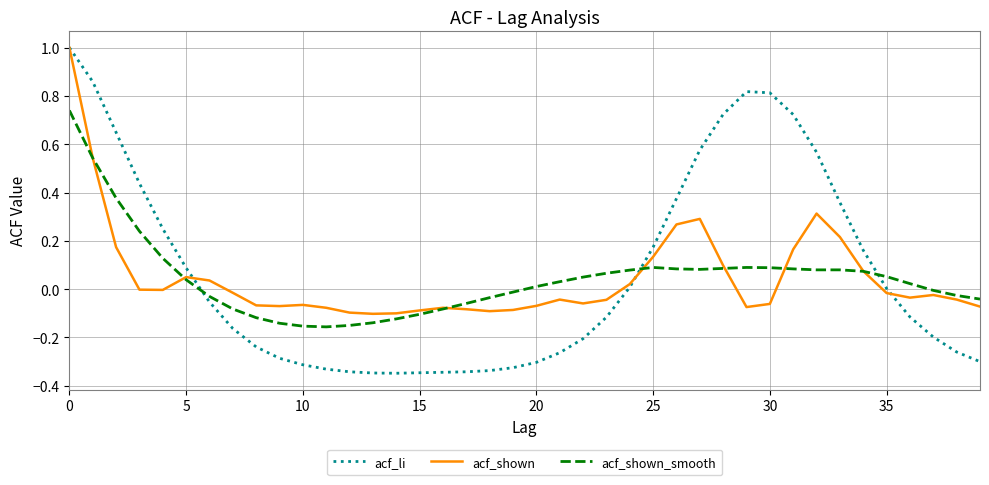

Which series has the widest spread of values?

acf_li